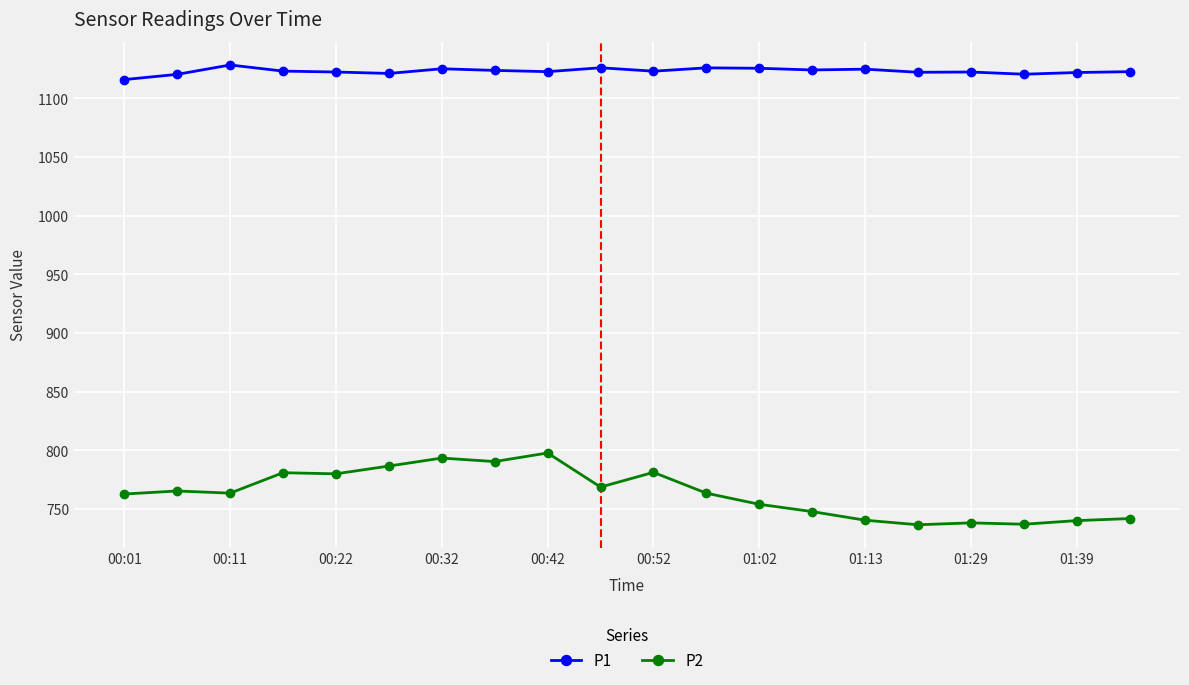

What is the minimum value shown in the chart?

736.6